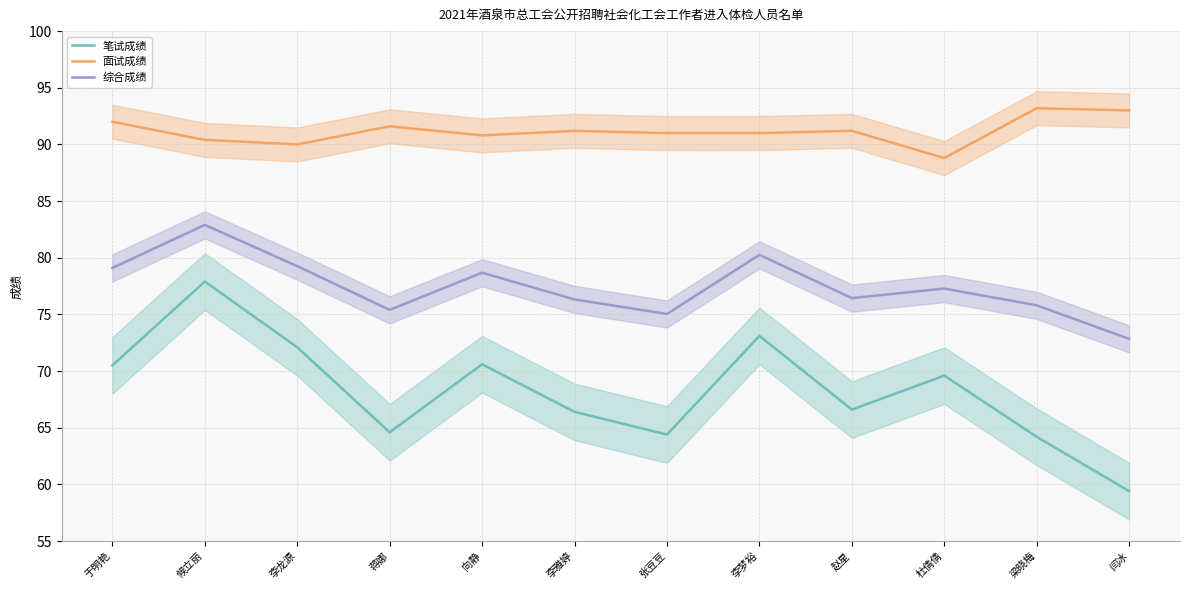

Does the chart display data point markers on the line(s)?

No